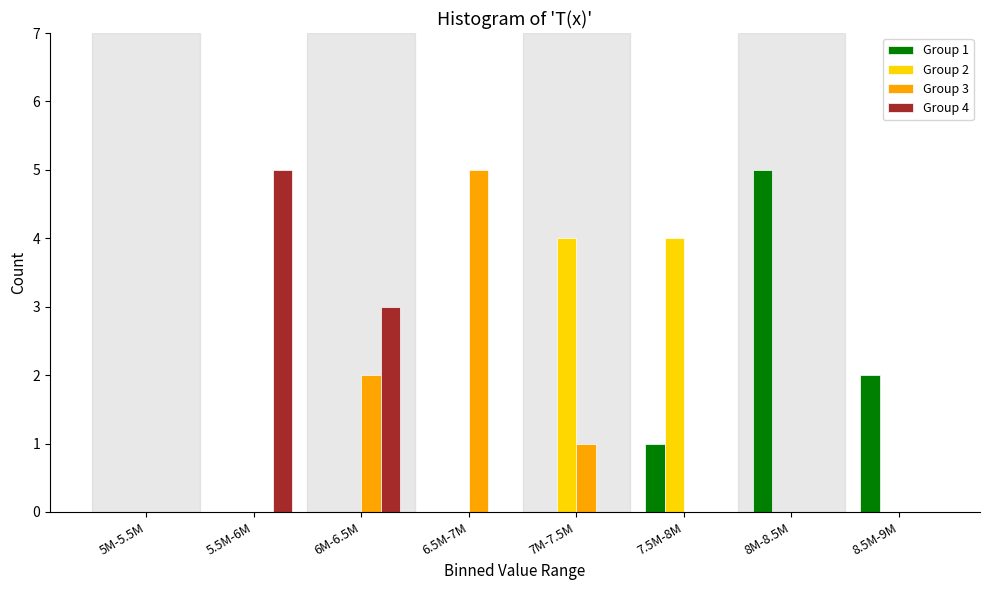

At which label does Group 3 reach its peak?

6.5M-7M